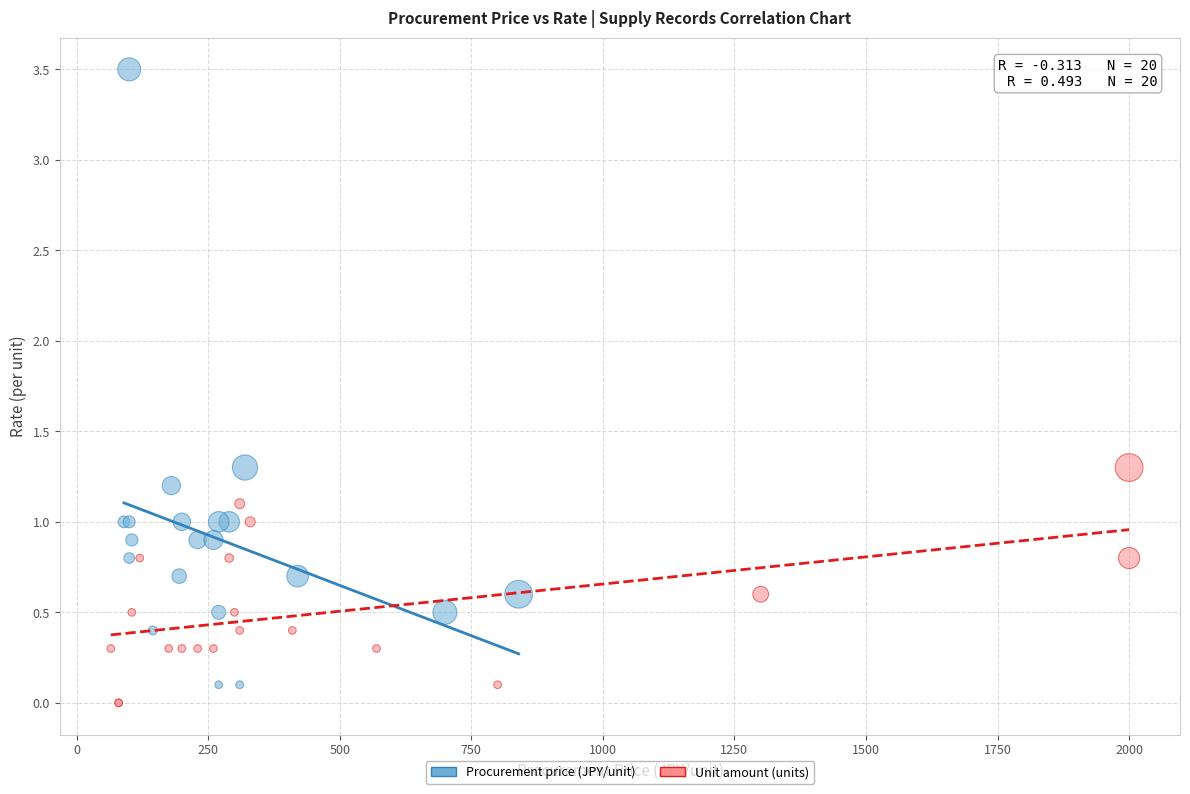

Which series has the widest spread of Y values?

Procurement price (JPY/unit)